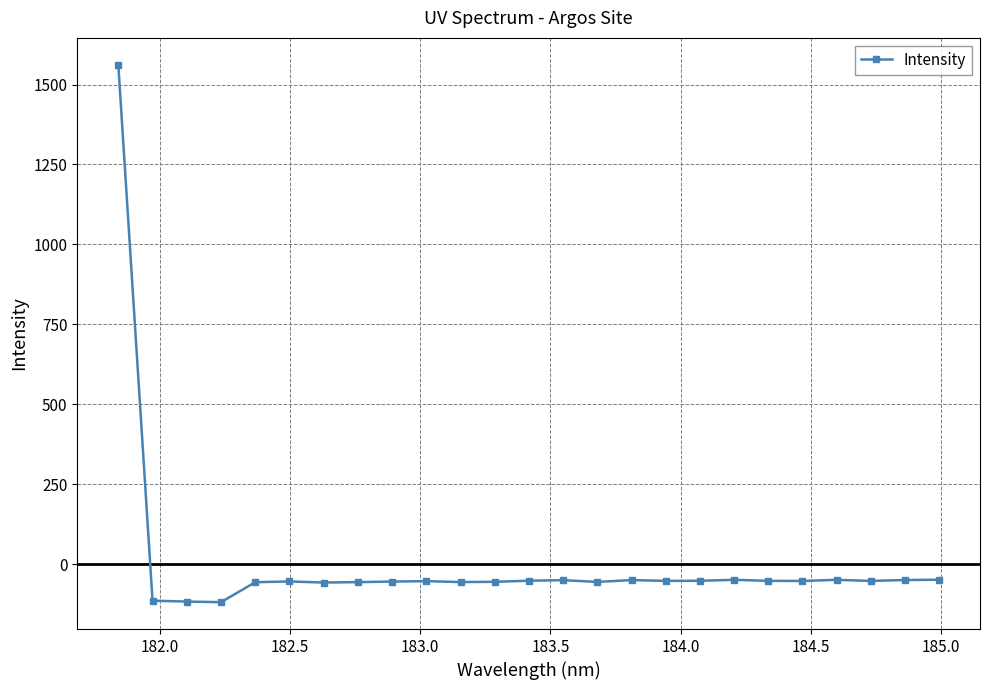

What is the value of the 4th point from the left?

-118.4